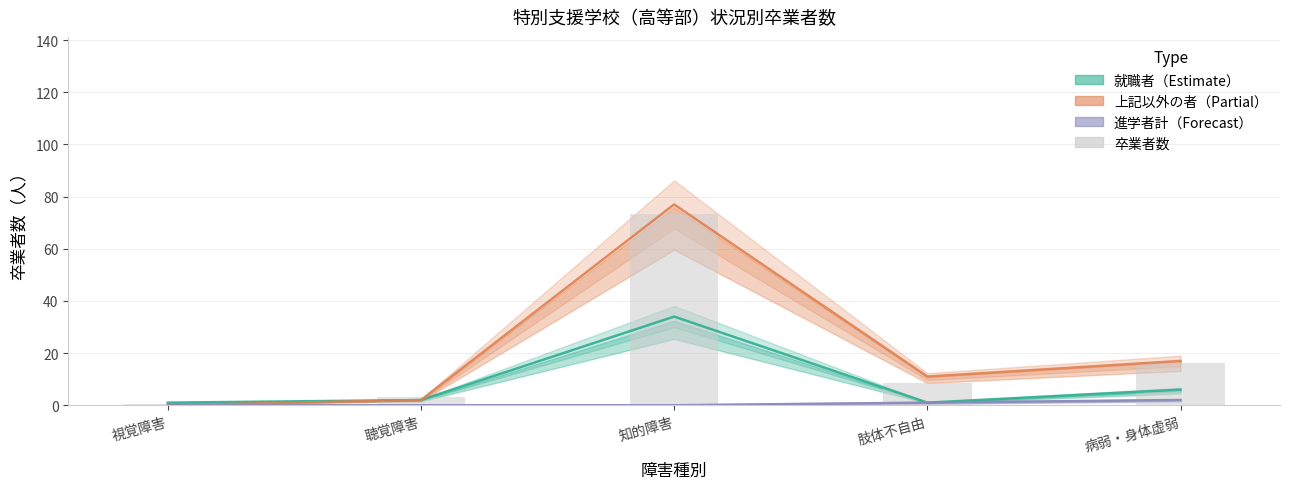

What is the sum of all values?

102.0